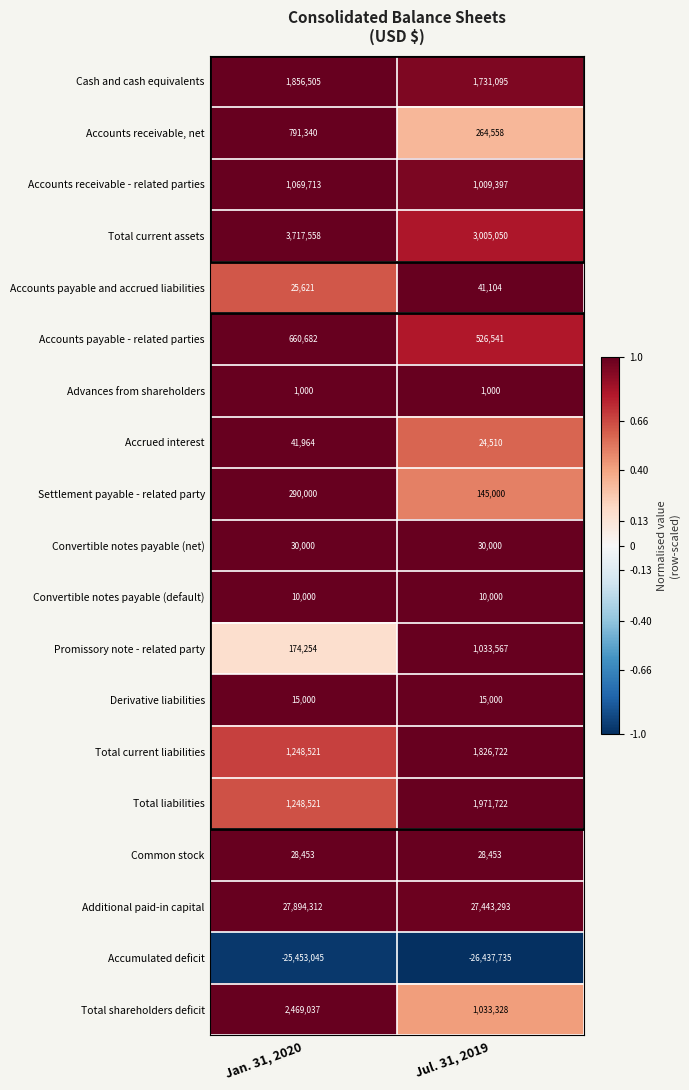

The value of Total shareholders deficit at Jan. 31, 2020 is 744668. True or false?

False